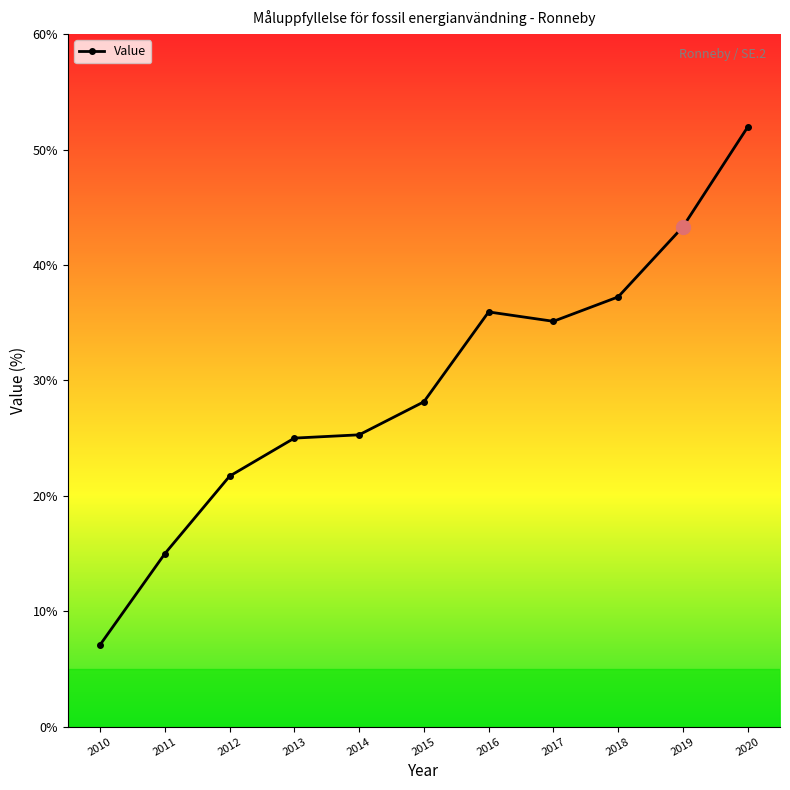

True or false: the data shows 25.0 at 2013.

True